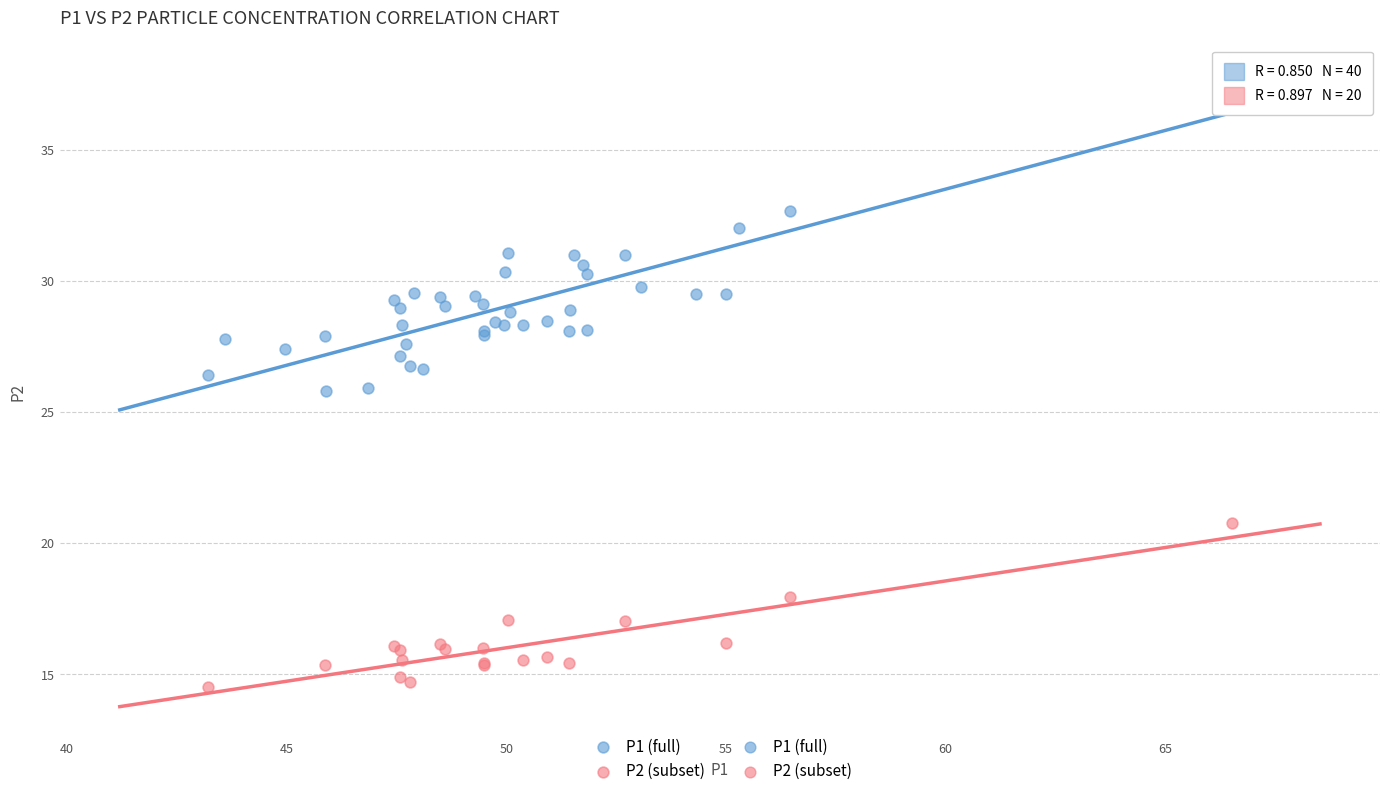

Which series has the largest Y range (max minus min)?

P1 (full)